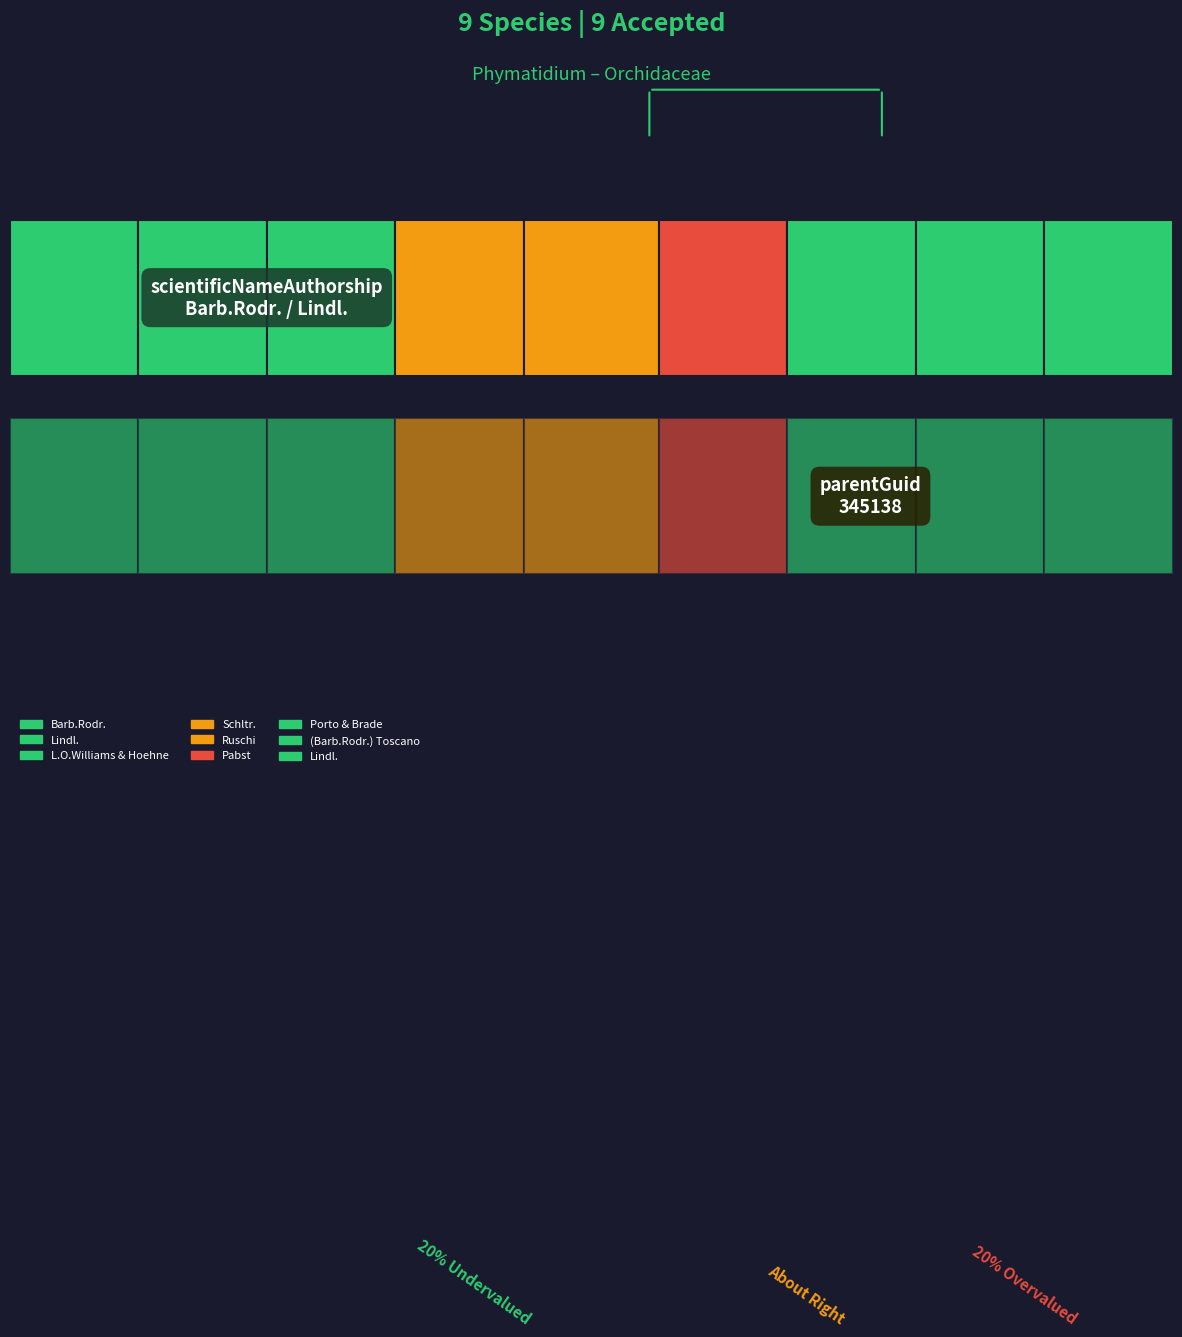

What is the change in value from Pabst to (Barb.Rodr.) Toscano?

-4